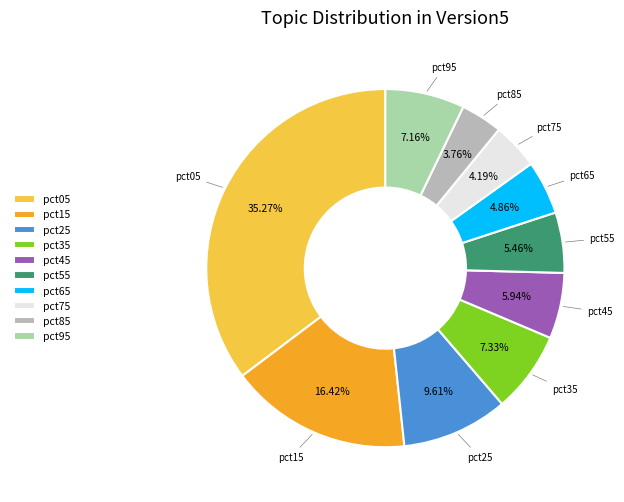

To the nearest percent, what percentage of the pie is pct05?

35%